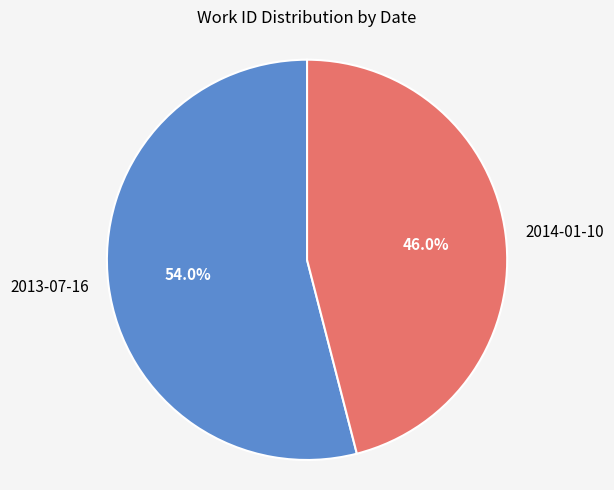

What percentage is the 2014-01-10 slice, to the nearest percent?

46%